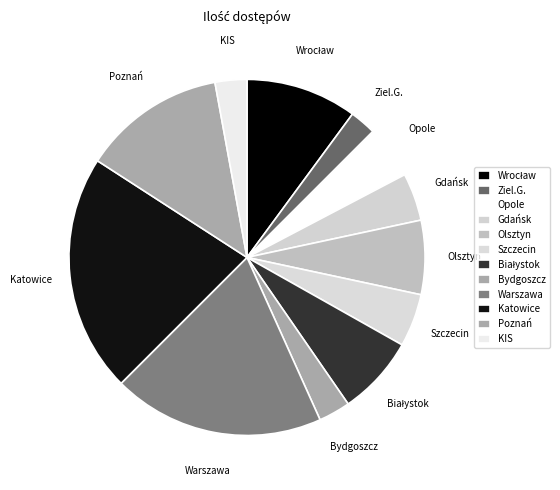

How many slices are in this pie chart?

12